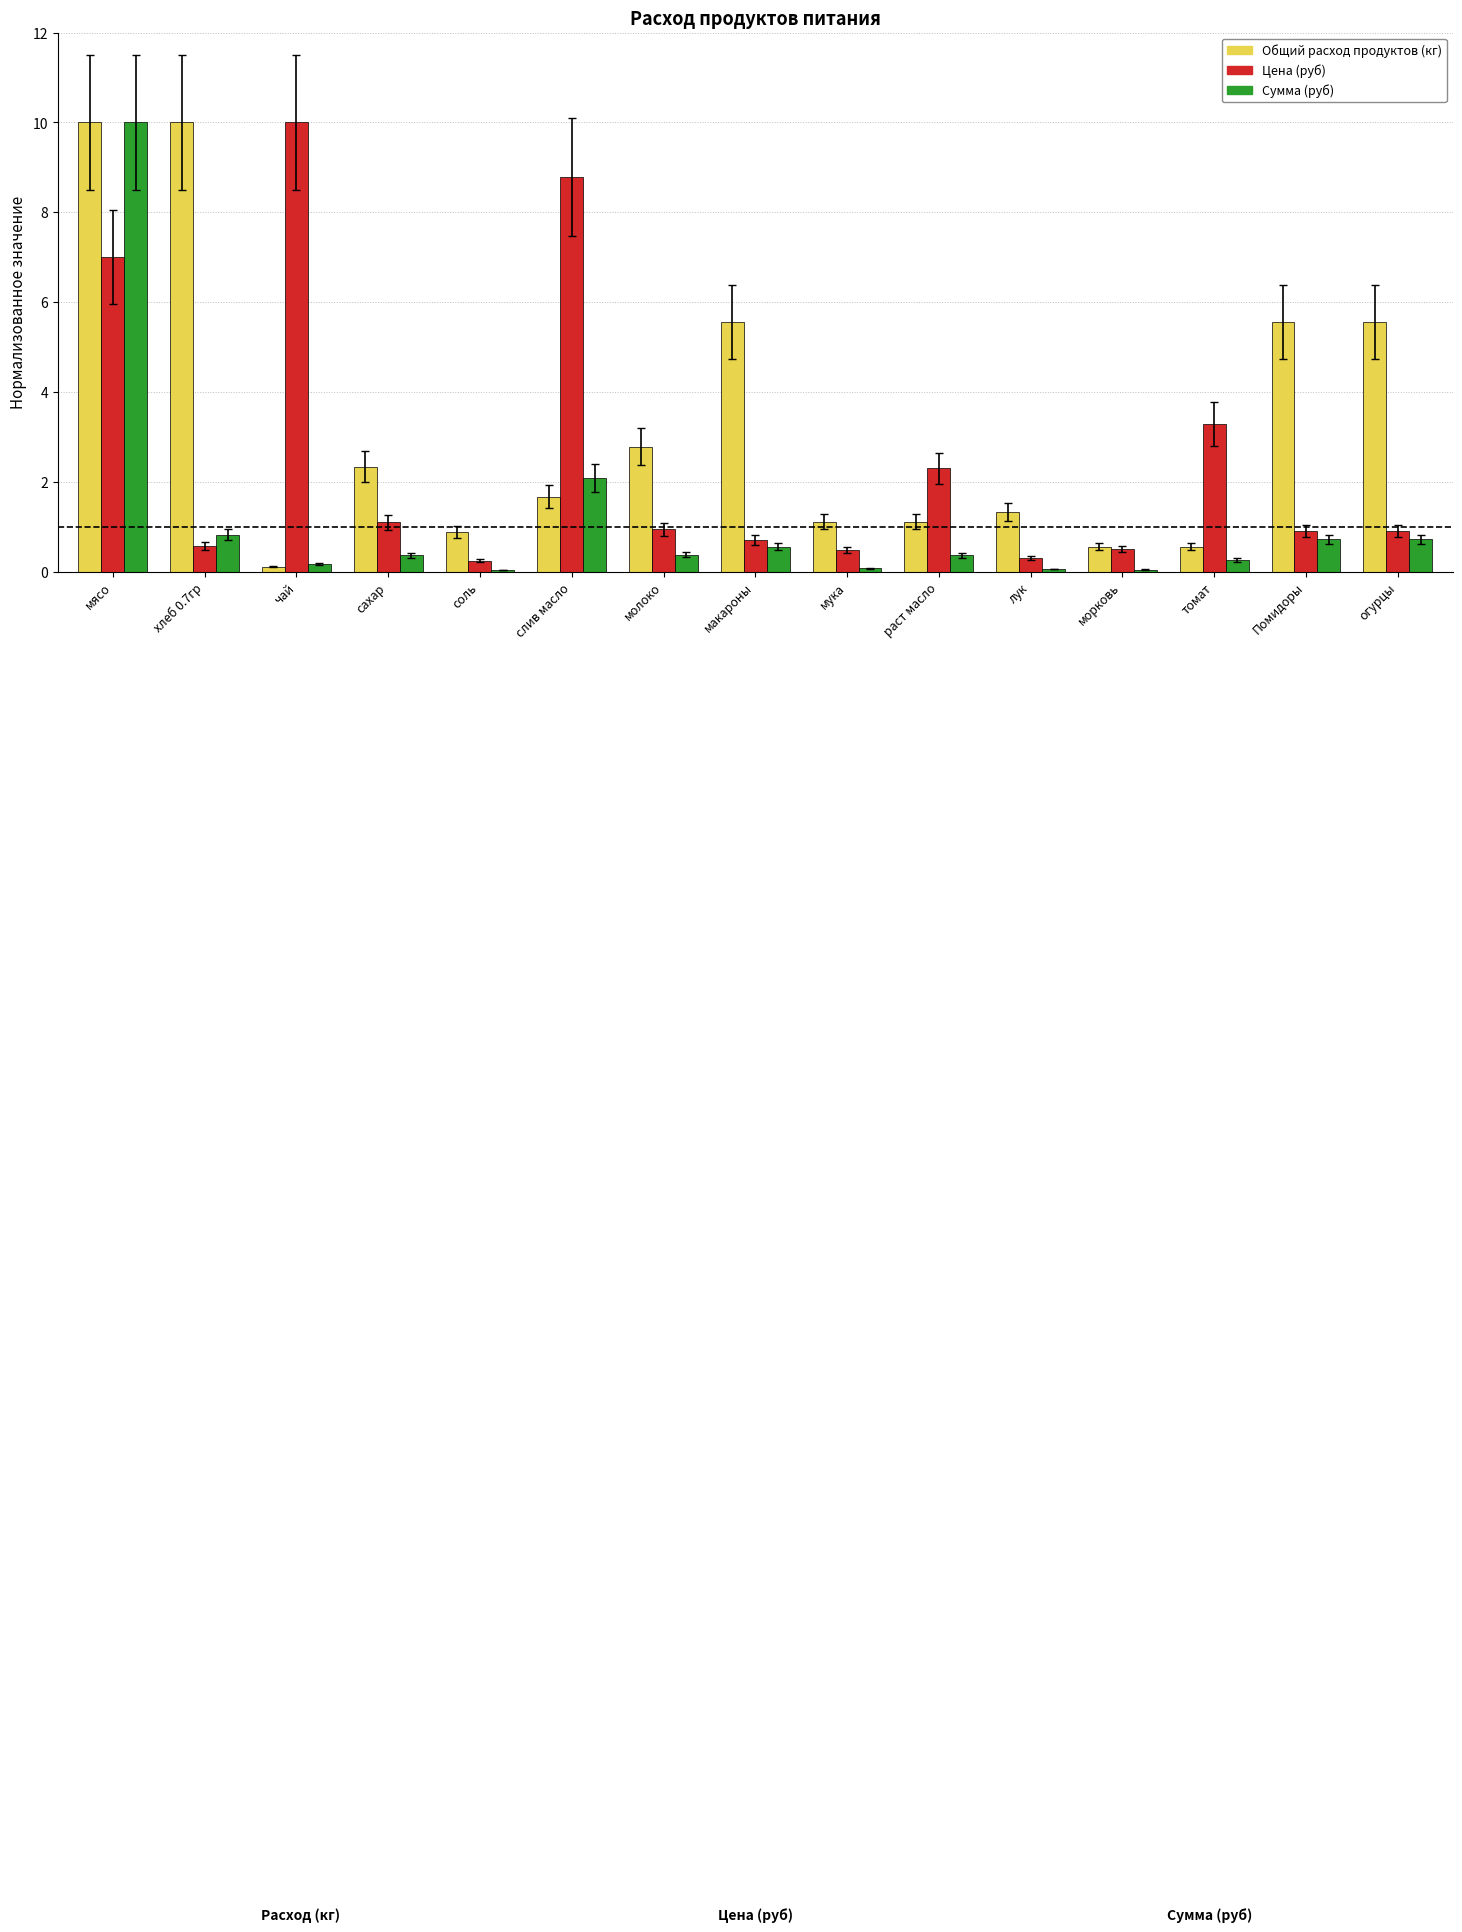

What is the sum of all Сумма (руб) values?

16.6